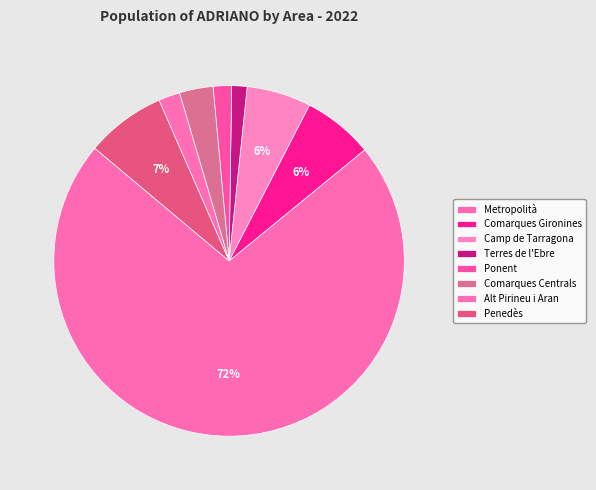

Count the number of slices in the pie.

8